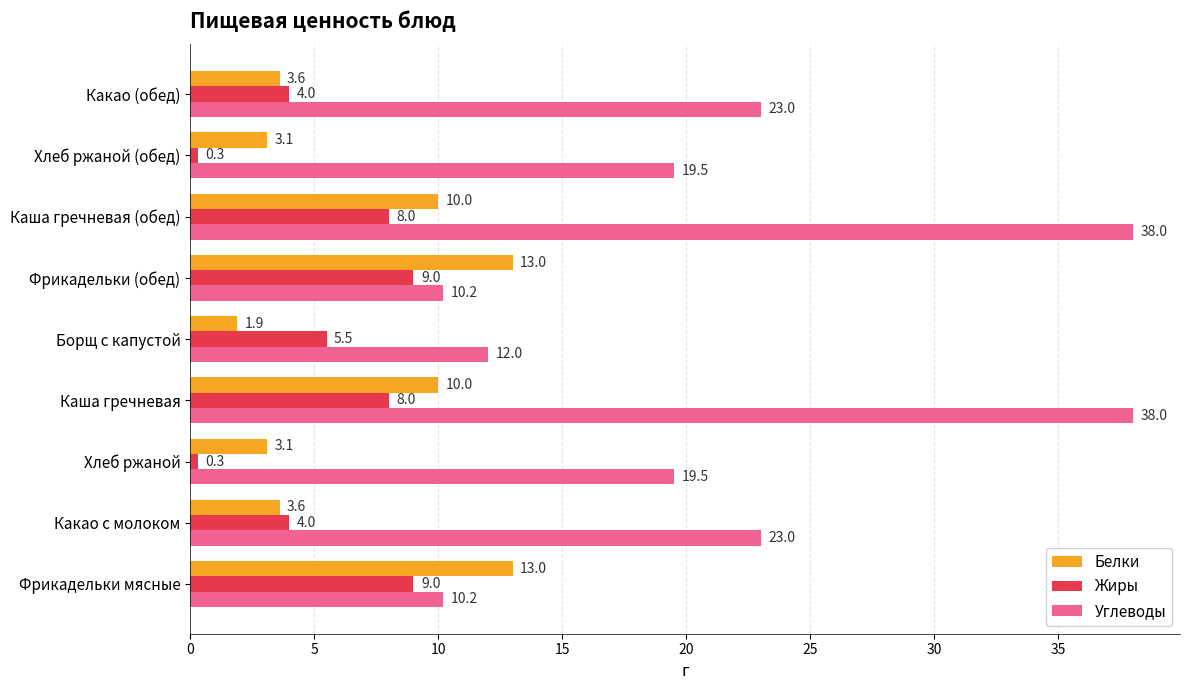

Rank the series by their maximum value, from lowest to highest.

Жиры, Белки, Углеводы